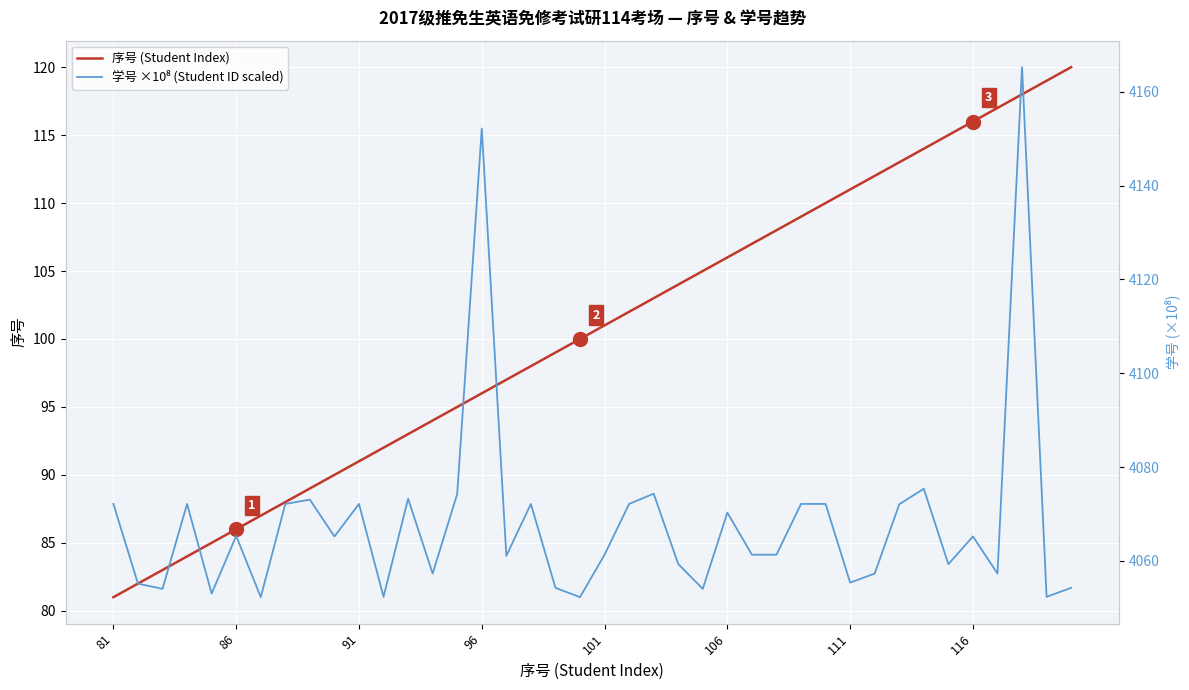

What is the difference between the maximum and minimum values in the 序号 (Student Index) series?

39